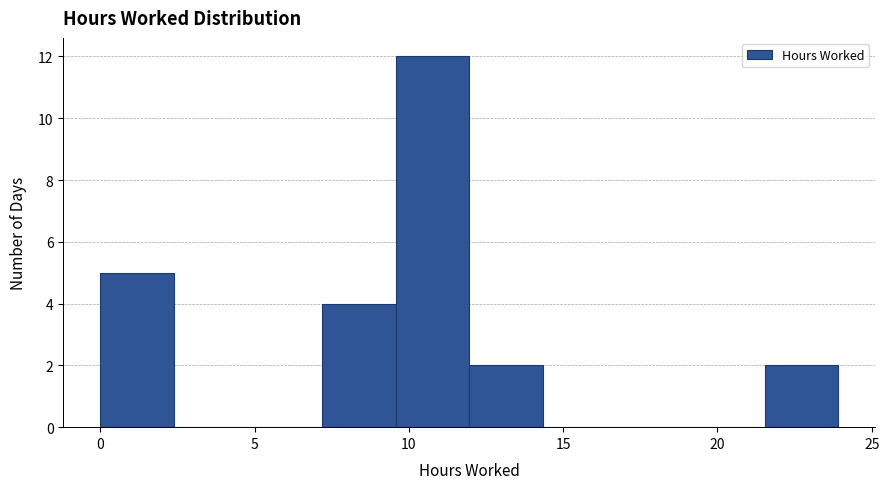

Reading left to right, list every bar in this chart as the range it spans on the x-axis followed by its height. Neither the bar edges nor the heights are printed on the chart, so give them approximately, as read against the axes.

0.0 to 2.5: 5
2.5 to 5.0: 0
5.0 to 7.0: 0
7.0 to 9.5: 4
9.5 to 12.0: 12
12.0 to 14.5: 2
14.5 to 16.5: 0
16.5 to 19.0: 0
19.0 to 21.5: 0
21.5 to 24.0: 2